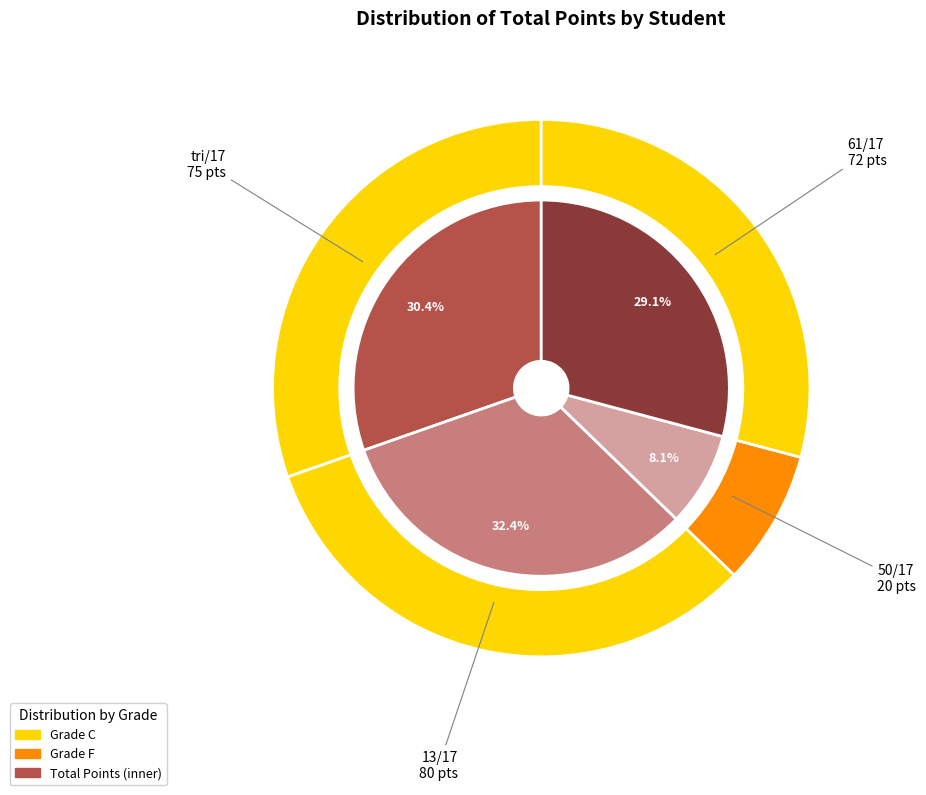

To the nearest percent, what is the difference between the 50/17 and tri/17 slice percentages?

22%